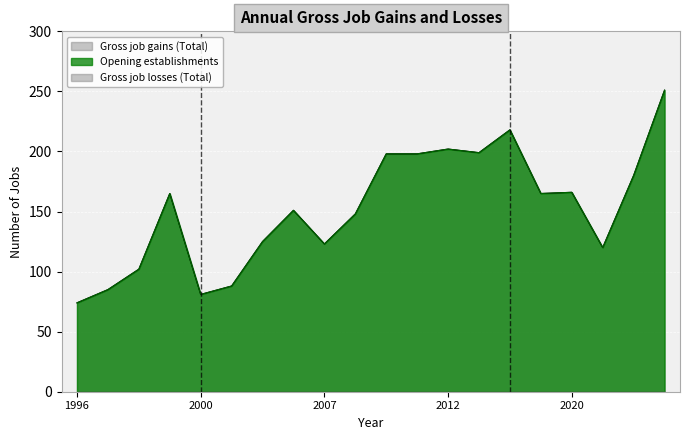

True or false: Opening establishments and Gross job gains (Total) intersect in this chart.

False